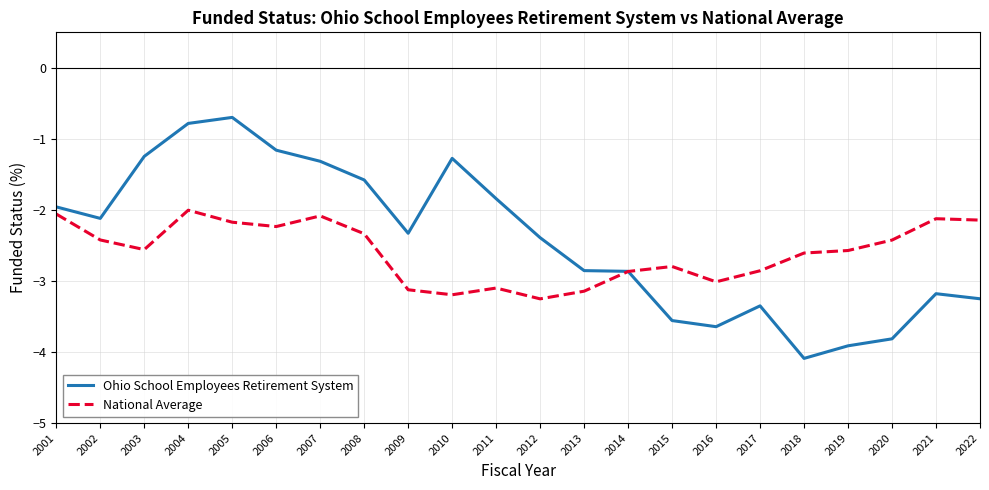

What is the spread (max minus min) of values at 2002?

0.3